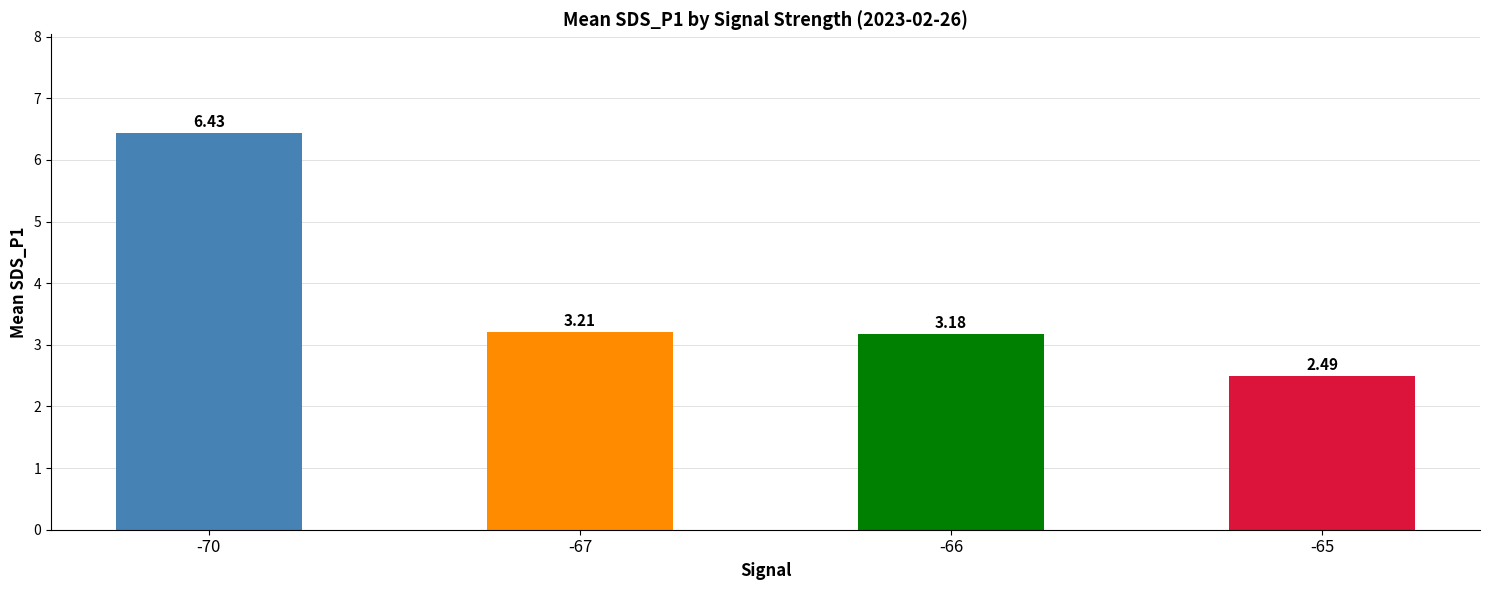

List the labels in order of value, largest first.

-70, -67, -66, -65